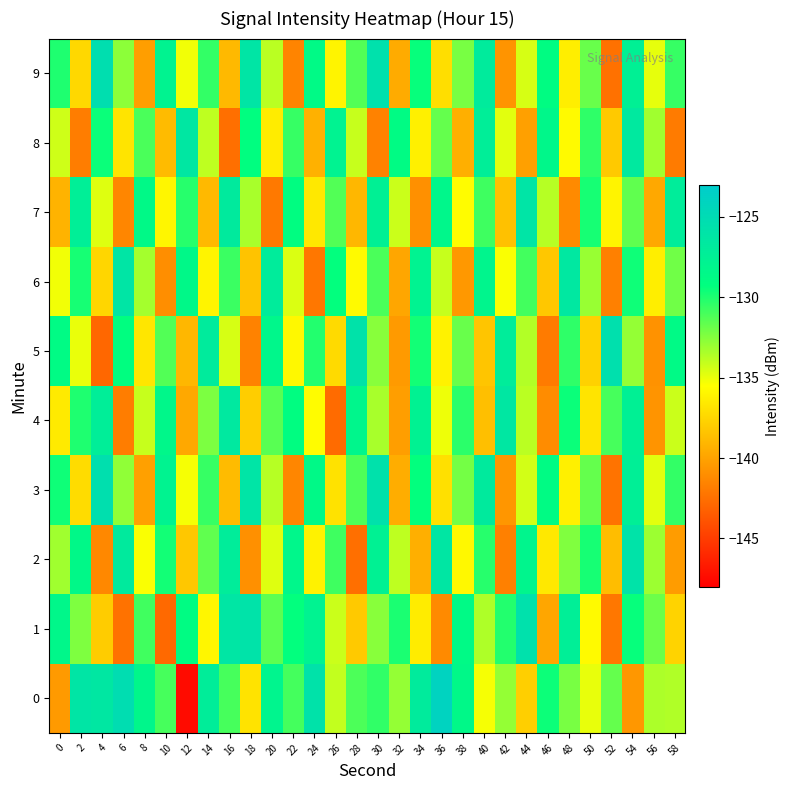

Which series changed the most between 16 and 28?

2